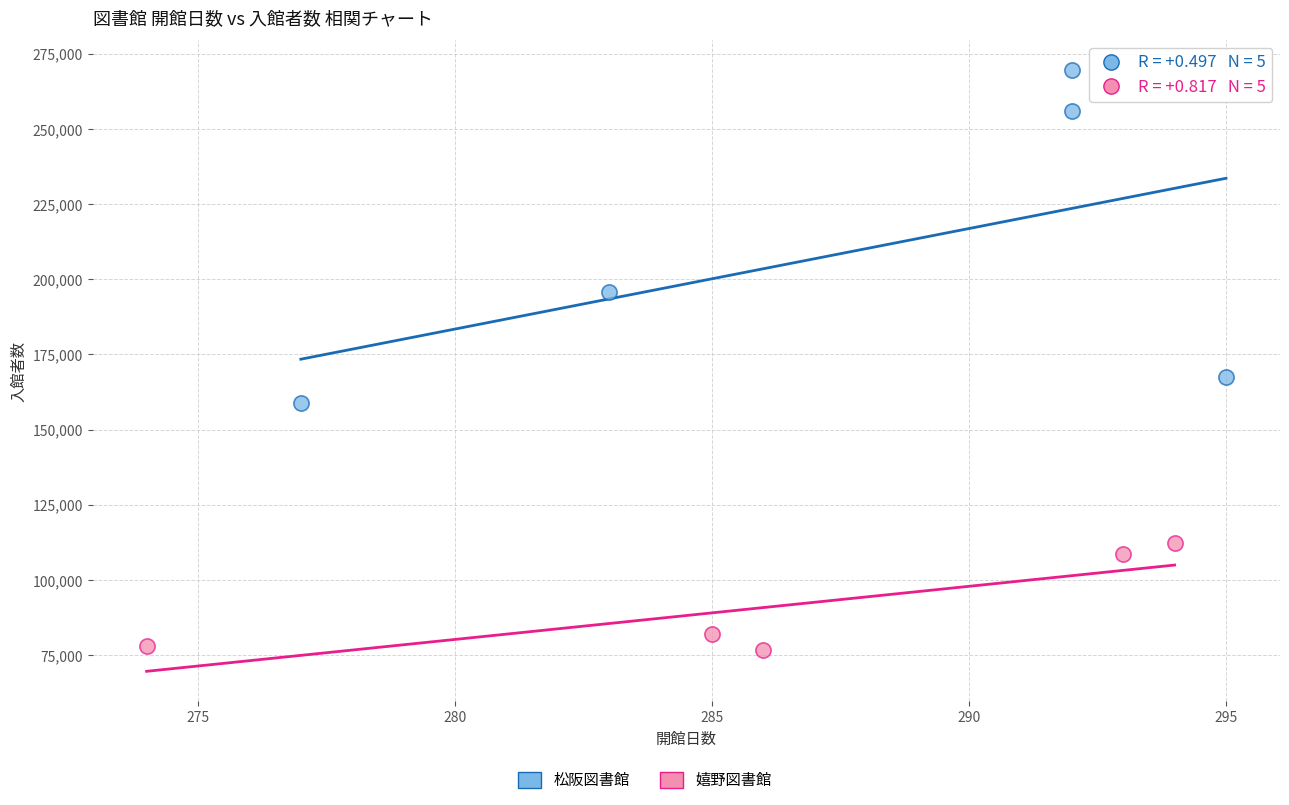

Which series contains the lowest Y value?

嬉野図書館